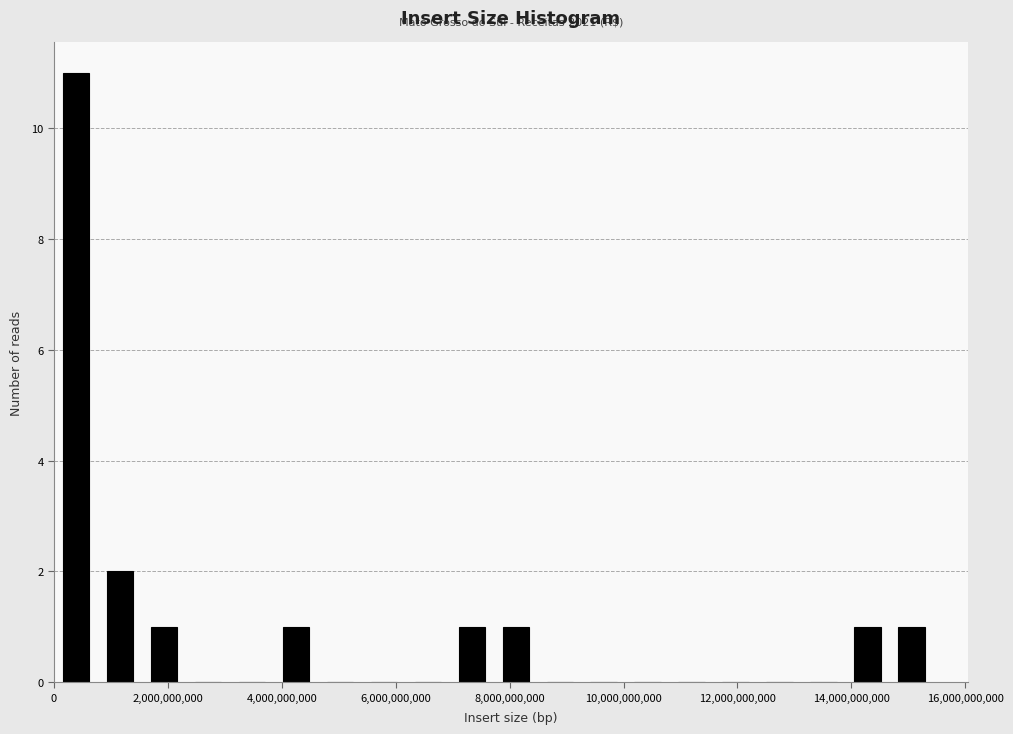

Read against the x-axis, roughly where is the centre of the tallest bar?

400000000